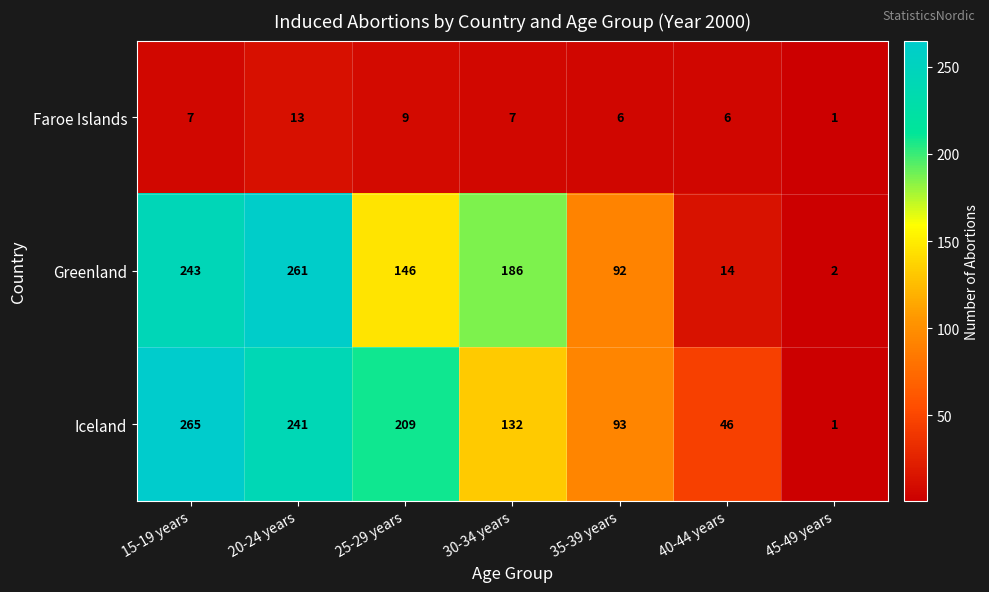

What is the difference between the highest and lowest values at 30-34 years?

179